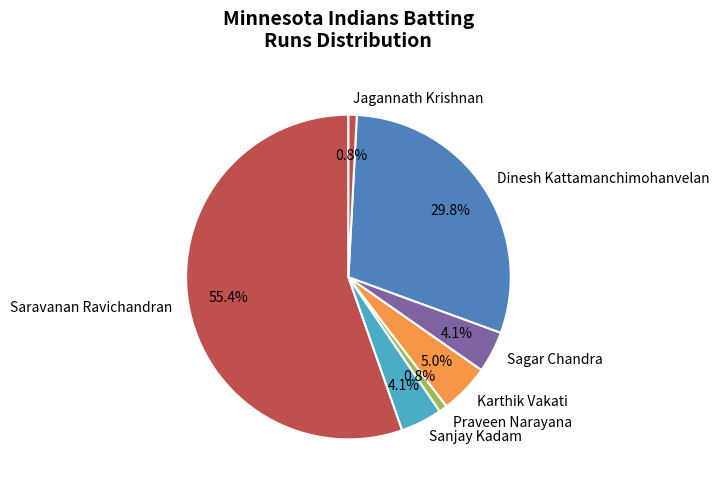

What is the largest slice in the pie chart?

Saravanan Ravichandran